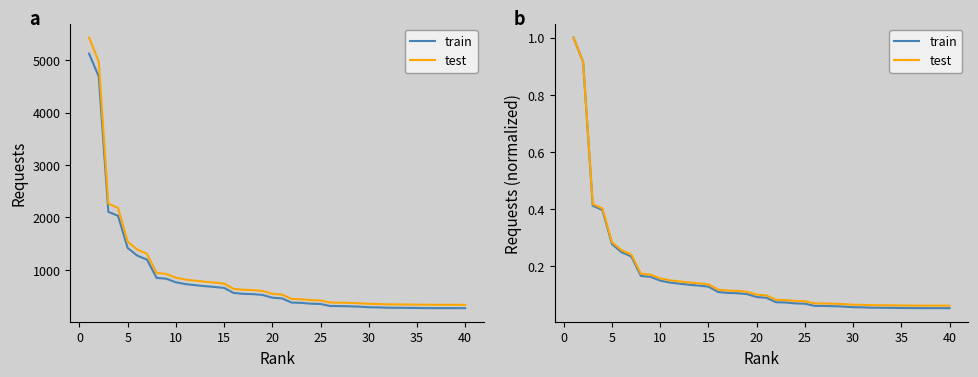

What is the total value across all series at 25?

0.1